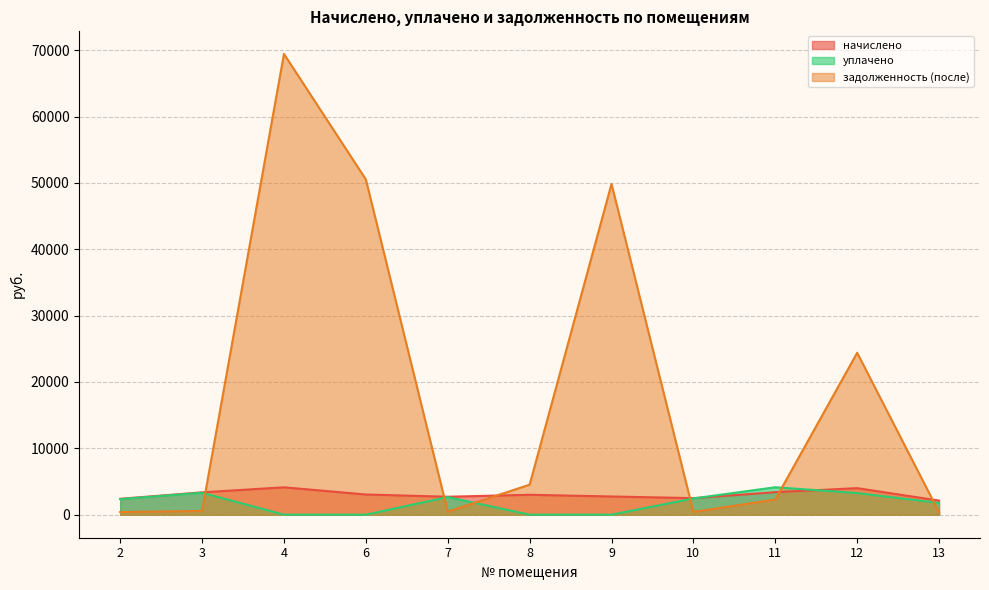

Does the chart have visible grid lines?

Yes